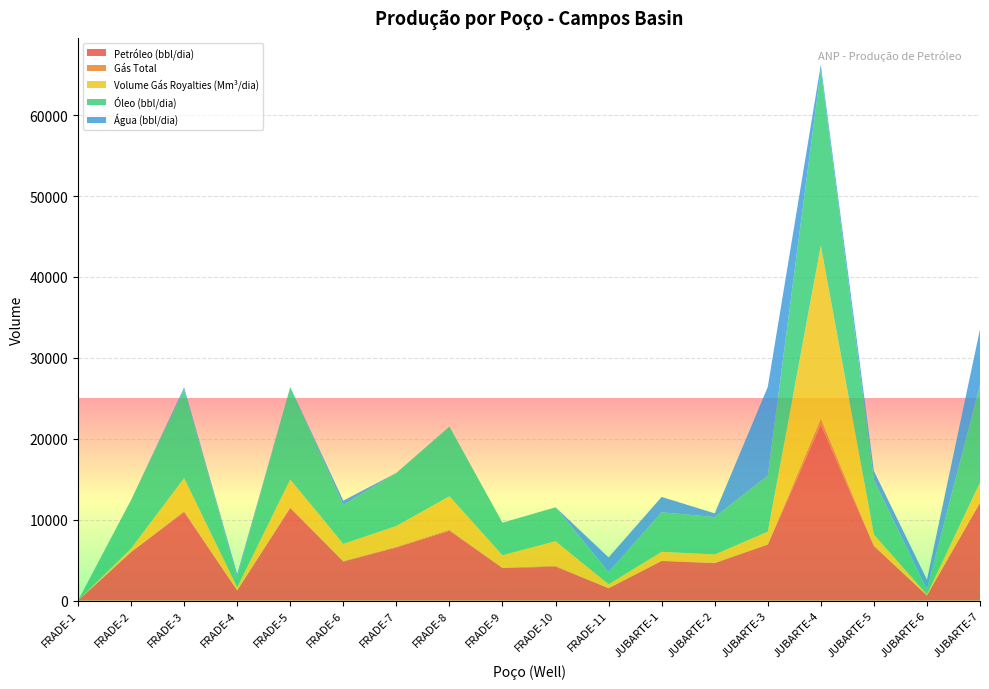

Reading right to left, extract all data points from this chart.

Petróleo (bbl/dia): 12078.3	625.3	6748.0	21748.6	6911.9	4623.8	4890.4	1517.4	4188.2	4017.0	8619.9	6561.2	4814.3	11429.9	1250.6	10935.3	5996.5	0.0
Gás Total: 84.3	4.0	47.2	739.8	53.5	35.7	37.8	16.7	105.0	52.9	142.3	88.7	73.1	117.9	12.9	140.1	14.7	0.0
Volume Gás Royalties (Mm³/dia): 2439.2	116.2	1364.1	21396.7	1548.4	1033.8	1092.1	483.4	3044.5	1533.2	4125.1	2571.0	2117.2	3417.8	373.4	4059.4	426.6	0.0
Óleo (bbl/dia): 12078.3	625.3	6748.0	21748.6	6911.9	4623.8	4890.4	1517.4	4188.2	4017.0	8619.9	6561.2	4814.3	11429.9	1250.6	10935.3	5996.5	0.0
Água (bbl/dia): 6854.0	1204.0	1116.3	615.5	10984.6	460.4	1901.8	1802.2	0.0	0.0	0.0	0.0	531.3	0.0	367.3	273.2	0.0	0.0